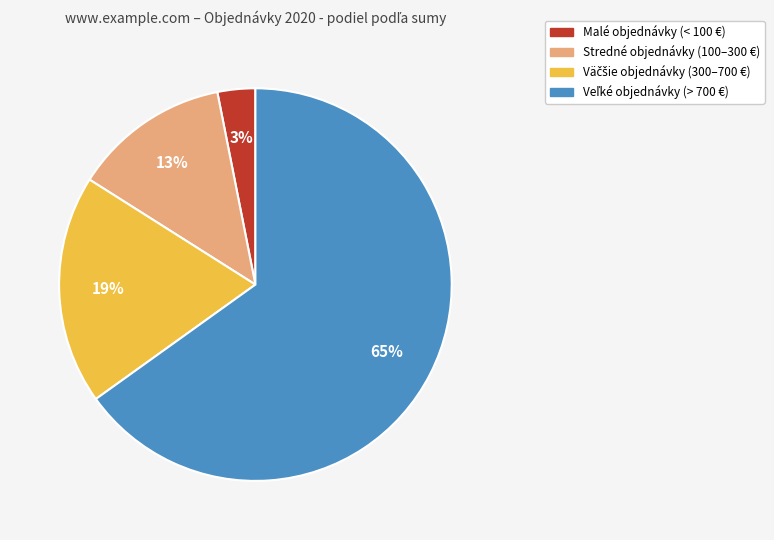

Is there a majority slice in this chart?

Yes